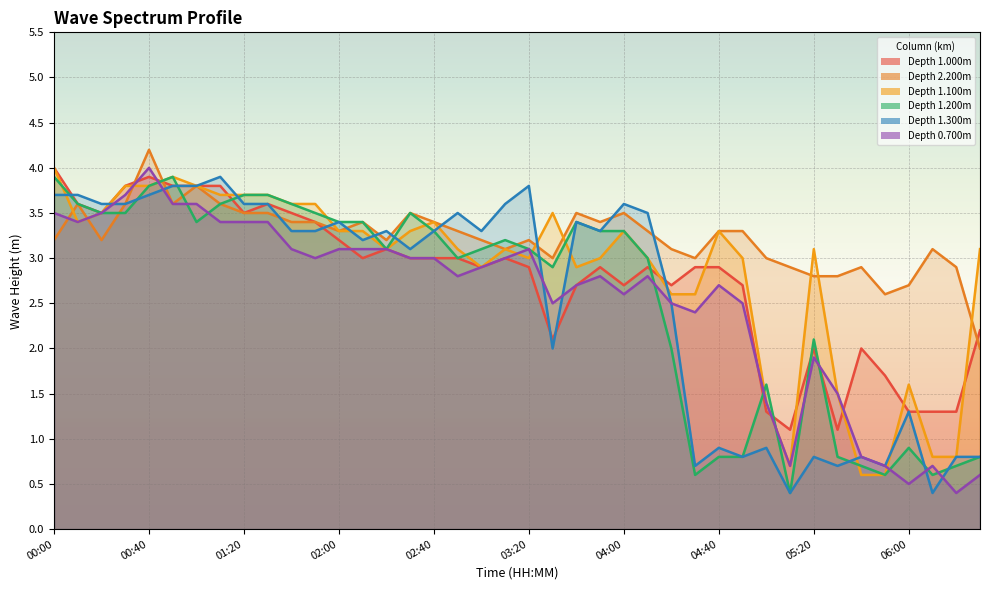

What is the difference between the maximum and minimum values in the 0.700 series?

3.6